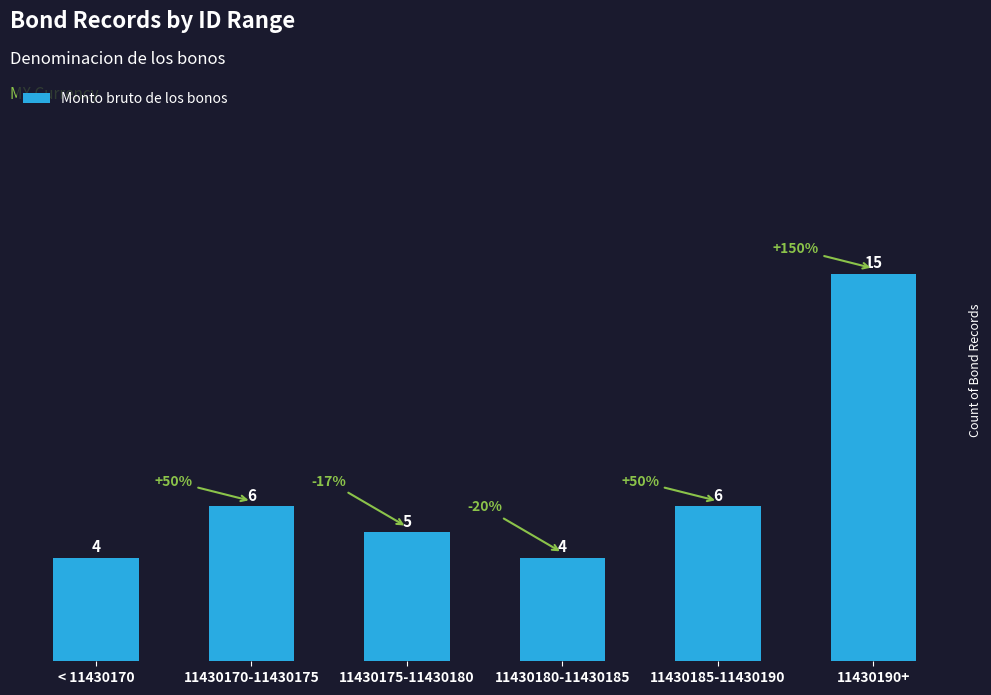

What is the approximate value at 11430180-11430185?

4